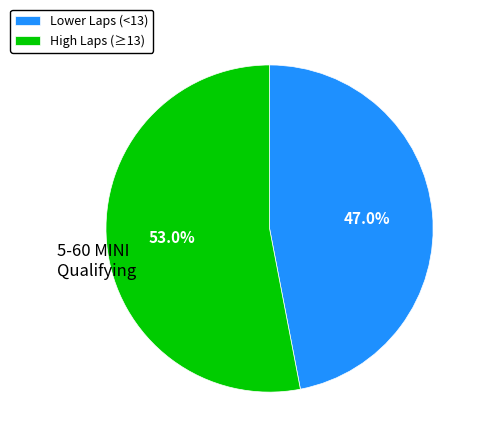

Rank the categories by value from highest to lowest.

High Laps (≥13), Lower Laps (<13)